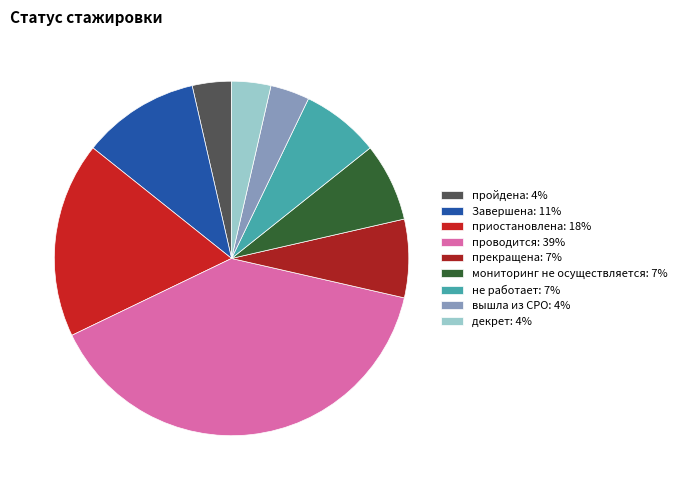

Is there any slice that represents more than half of the pie?

No